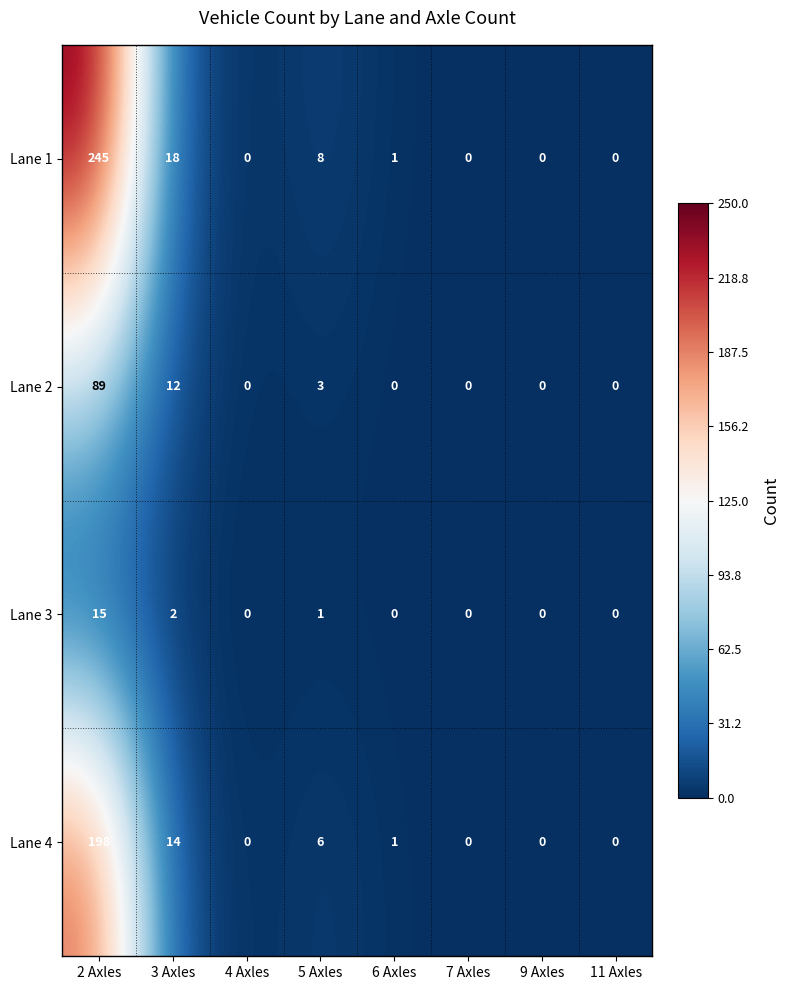

What is the sum of the Lane 1 values at 7 Axles and 5 Axles?

8